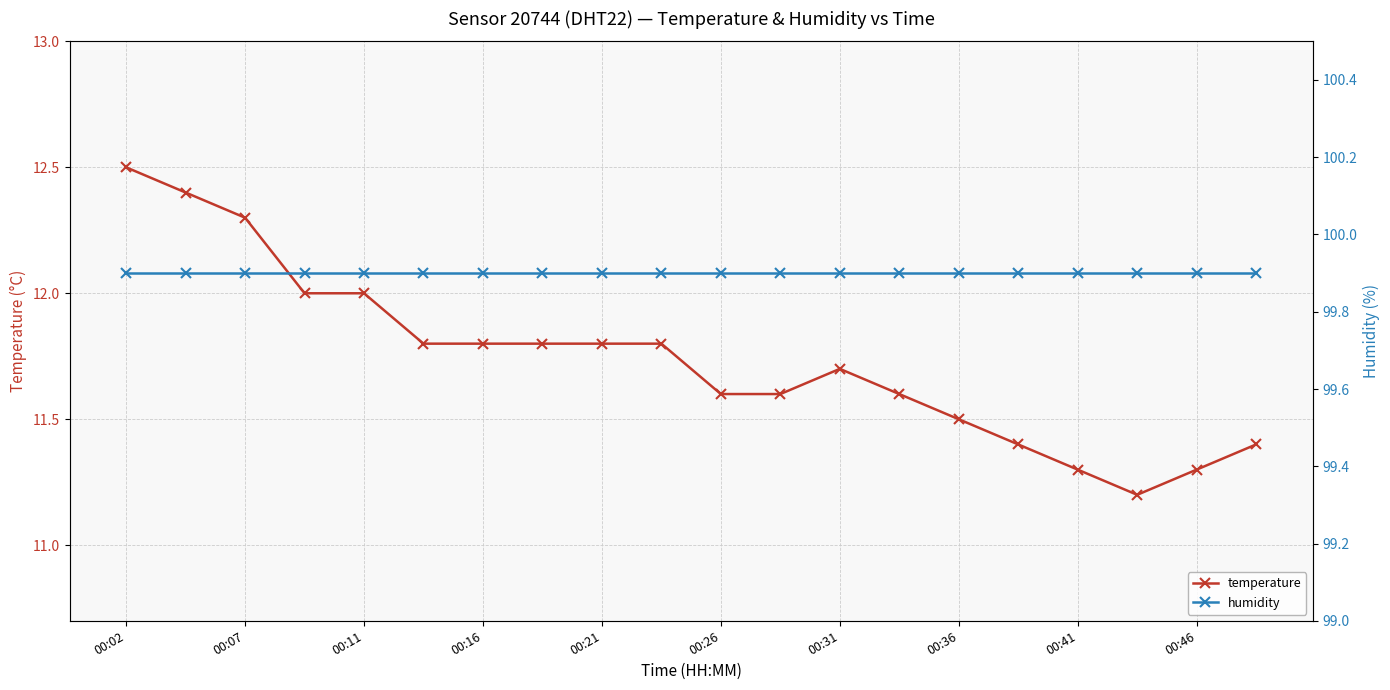

List the series in order of their overall mean, lowest first.

temperature, humidity